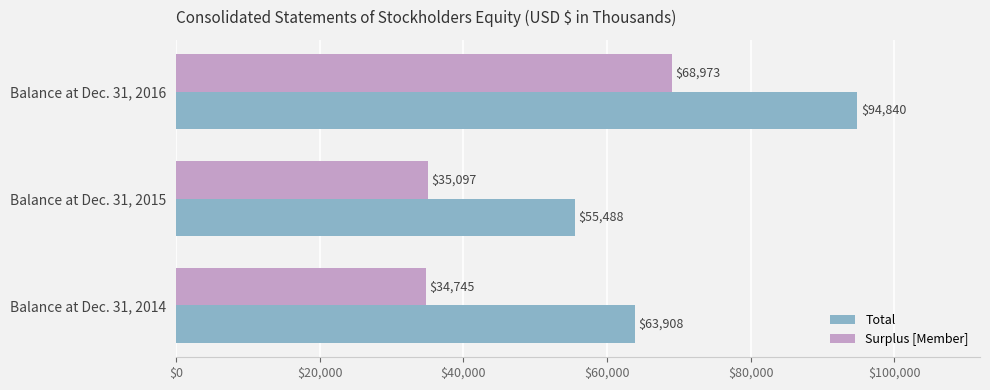

What is the spread (max minus min) of values at Balance at Dec. 31, 2016?

25867